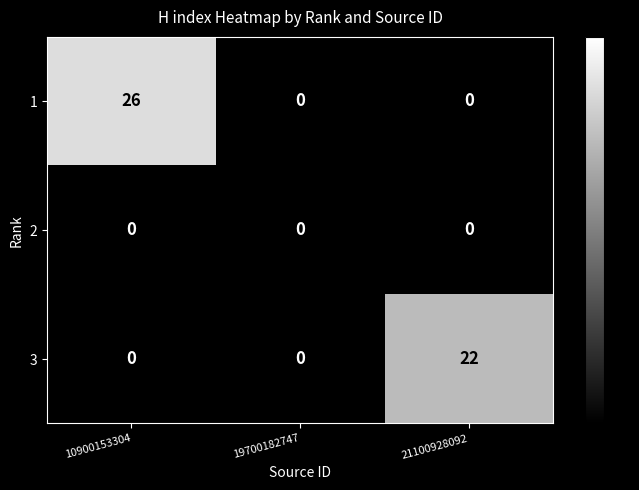

What is the average value of the 3 series?

7